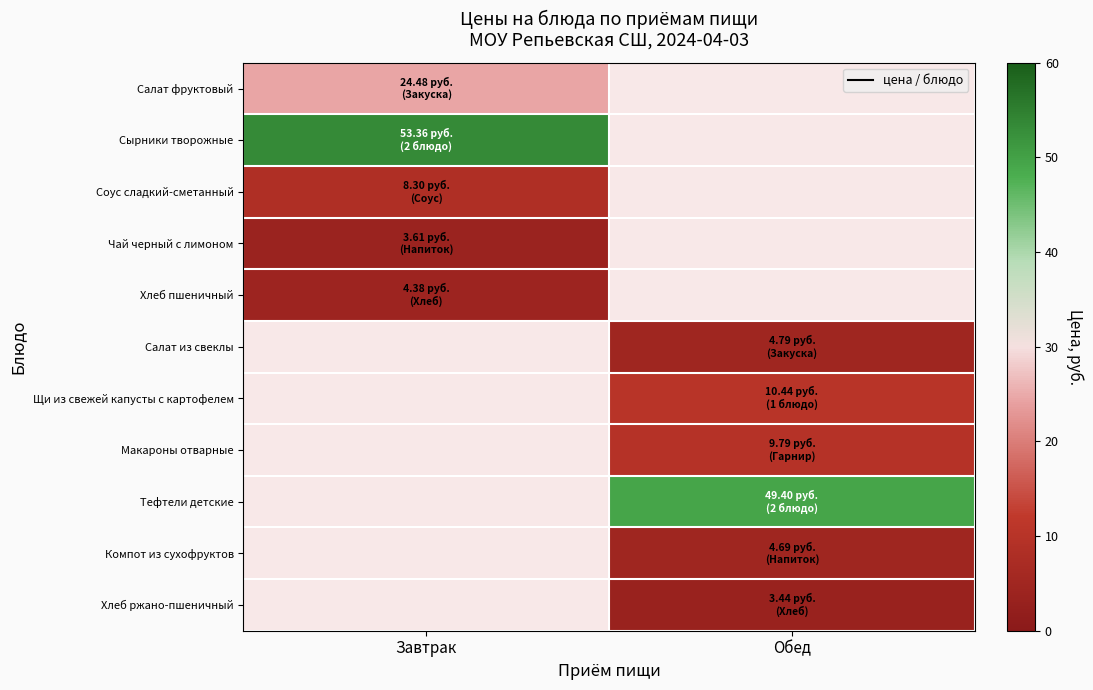

Is it true that Хлеб ржано-пшеничный equals 3.4 at Обед?

True